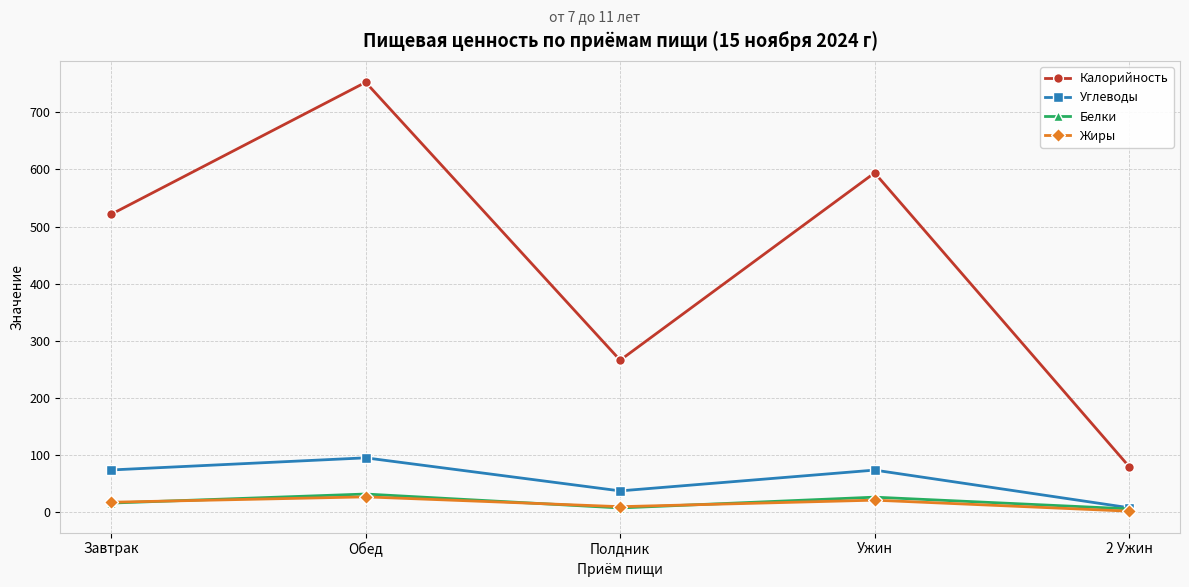

What is the difference between the second highest and second lowest values in the Жиры series?

11.4